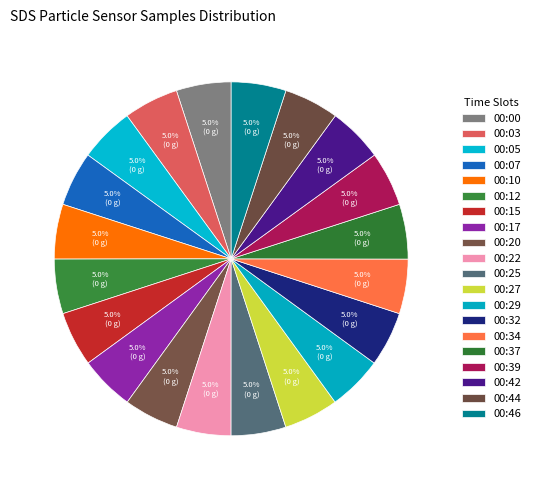

How many slices are in this pie chart?

20